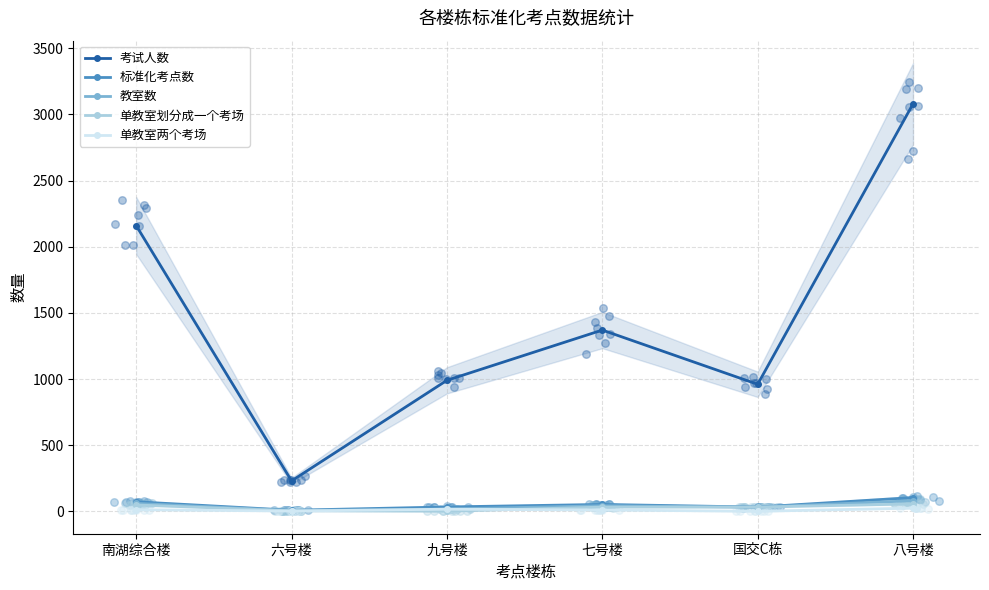

At how many categories does at least one series exceed 1728?

2